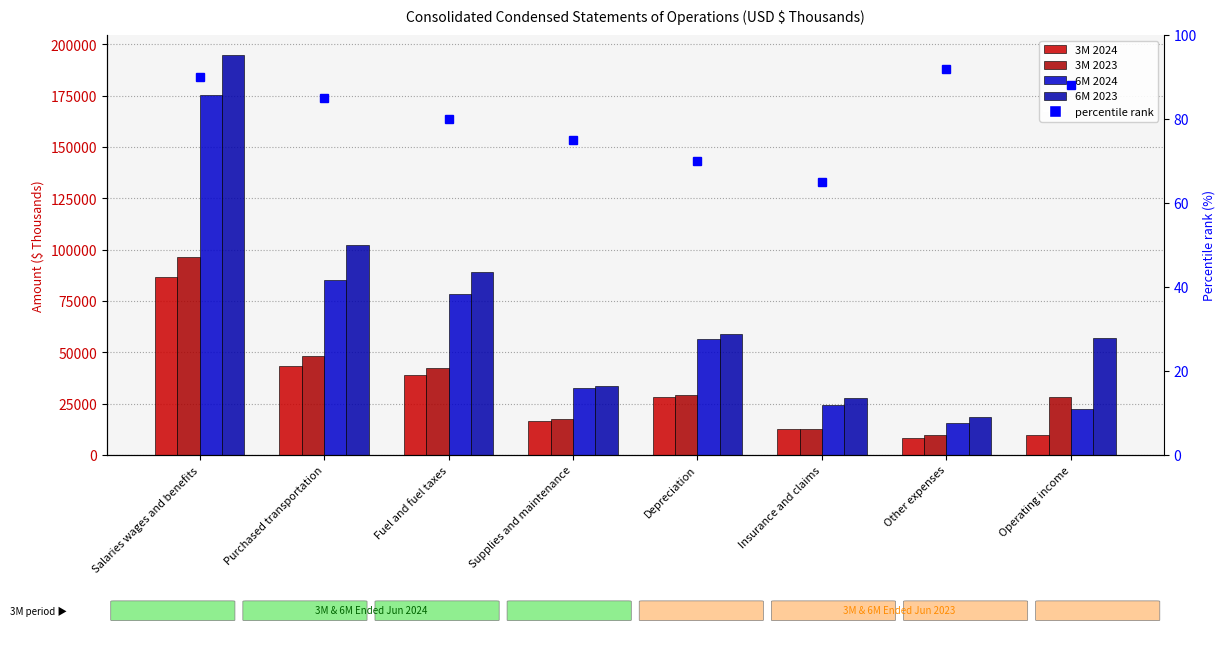

What is the difference between the percentile rank values at Purchased transportation and Supplies and maintenance?

10